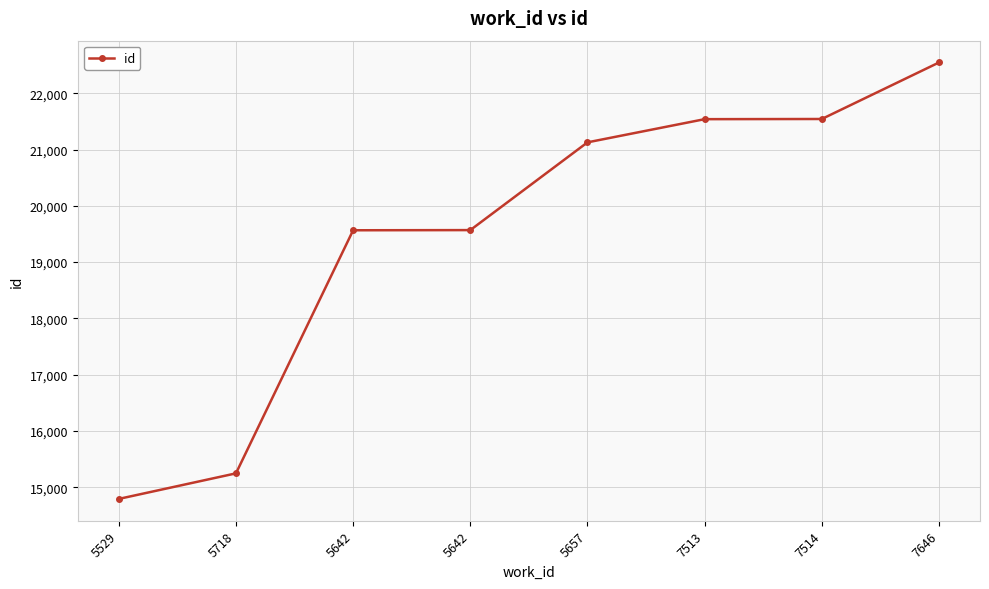

What is the label of the 2nd point from the left?

5718